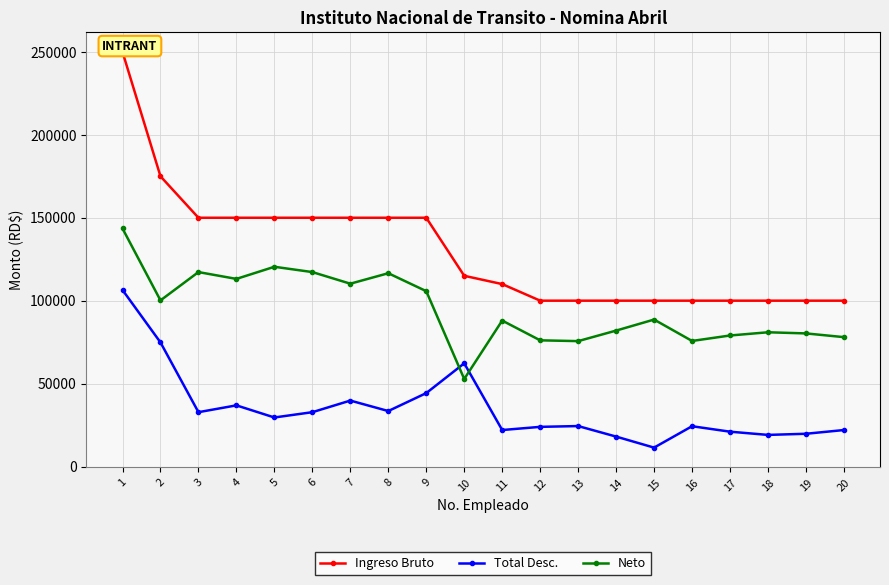

True or false: Total Desc. has more than 1 interior local peaks.

True